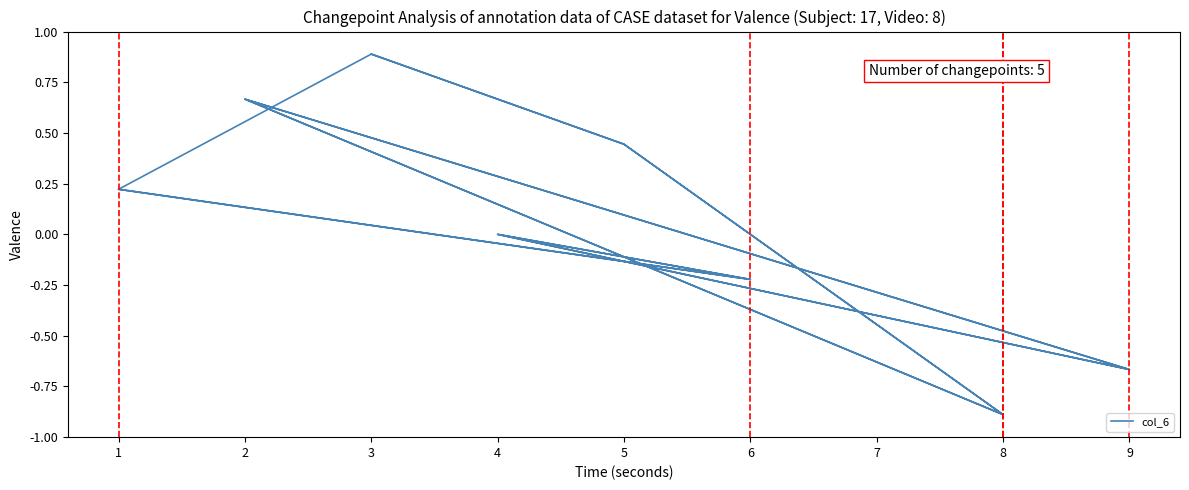

What is the minimum value shown in the chart?

-0.9